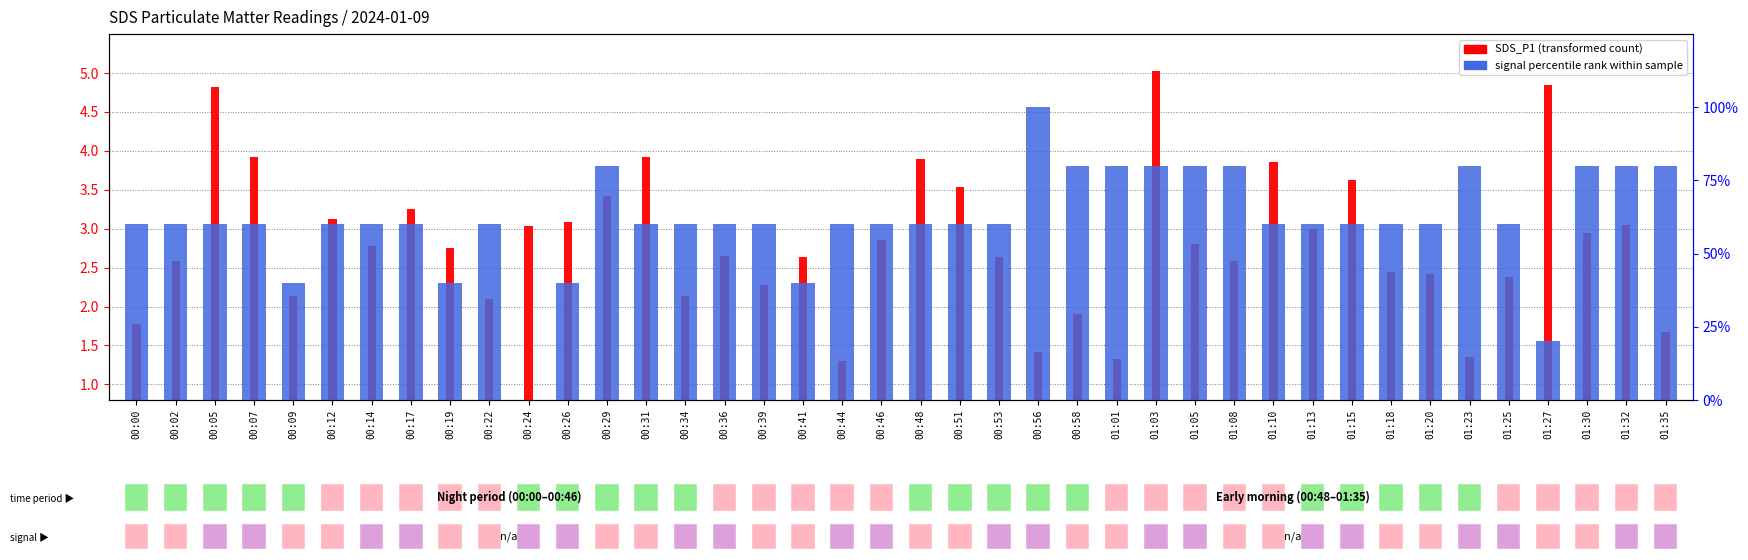

Between 00:58 and 00:26, which is larger?

00:26